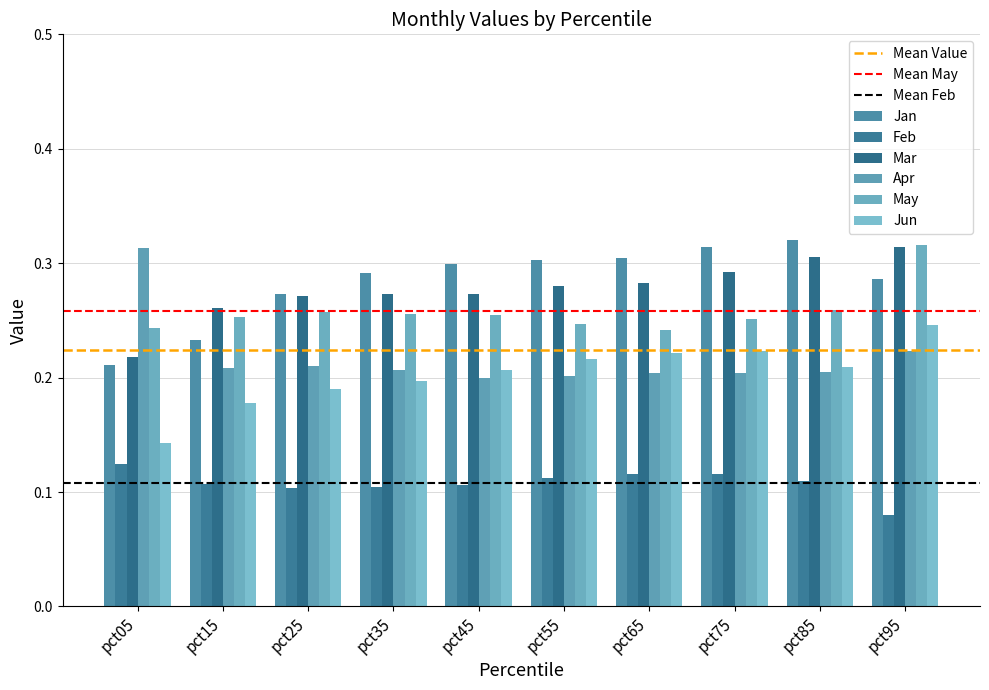

The value of Feb at pct55 is 0.1. True or false?

True